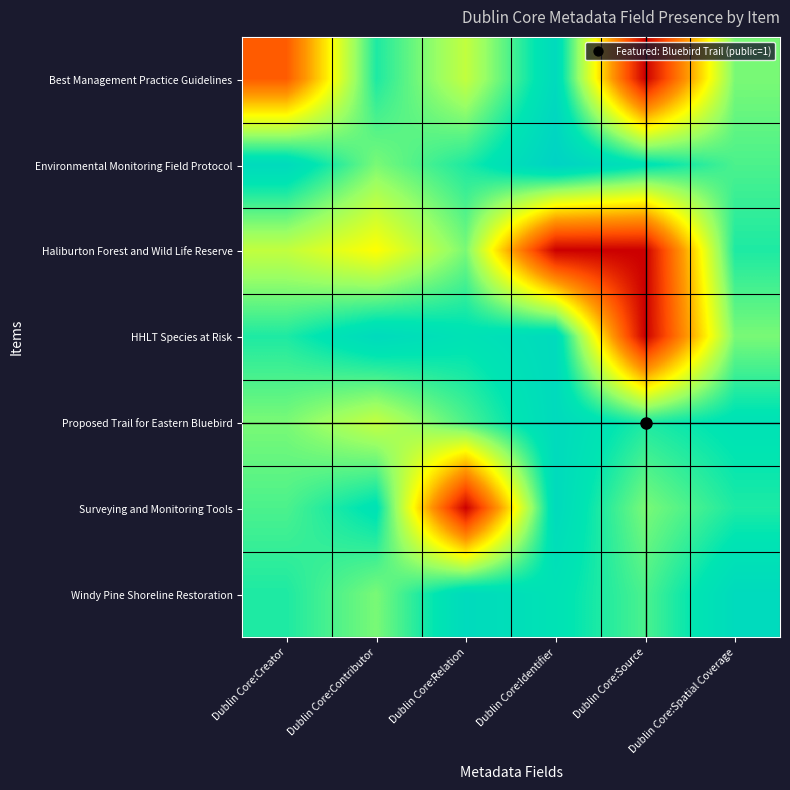

Reading left to right, extract all data points from this chart.

Best Management Practice Guidelines: Dublin Core:Creator=0.2	Dublin Core:Contributor=0.8	Dublin Core:Relation=0.6	Dublin Core:Identifier=0.9	Dublin Core:Source=0.0	Dublin Core:Spatial Coverage=0.7
Environmental Monitoring Field Protocol: Dublin Core:Creator=0.9	Dublin Core:Contributor=0.7	Dublin Core:Relation=0.8	Dublin Core:Identifier=0.9	Dublin Core:Source=0.8	Dublin Core:Spatial Coverage=0.8
Haliburton Forest and Wild Life Reserve: Dublin Core:Creator=0.6	Dublin Core:Contributor=0.5	Dublin Core:Relation=0.7	Dublin Core:Identifier=0.0	Dublin Core:Source=0.0	Dublin Core:Spatial Coverage=0.8
HHLT Species at Risk: Dublin Core:Creator=0.8	Dublin Core:Contributor=0.9	Dublin Core:Relation=0.8	Dublin Core:Identifier=0.9	Dublin Core:Source=0.0	Dublin Core:Spatial Coverage=0.7
Proposed Trail for Eastern Bluebird: Dublin Core:Creator=0.7	Dublin Core:Contributor=0.6	Dublin Core:Relation=0.8	Dublin Core:Identifier=0.9	Dublin Core:Source=0.8	Dublin Core:Spatial Coverage=0.8
Surveying and Monitoring Tools: Dublin Core:Creator=0.8	Dublin Core:Contributor=0.8	Dublin Core:Relation=0.0	Dublin Core:Identifier=0.9	Dublin Core:Source=0.7	Dublin Core:Spatial Coverage=0.8
Windy Pine Shoreline Restoration: Dublin Core:Creator=0.8	Dublin Core:Contributor=0.7	Dublin Core:Relation=0.9	Dublin Core:Identifier=0.8	Dublin Core:Source=0.8	Dublin Core:Spatial Coverage=0.9